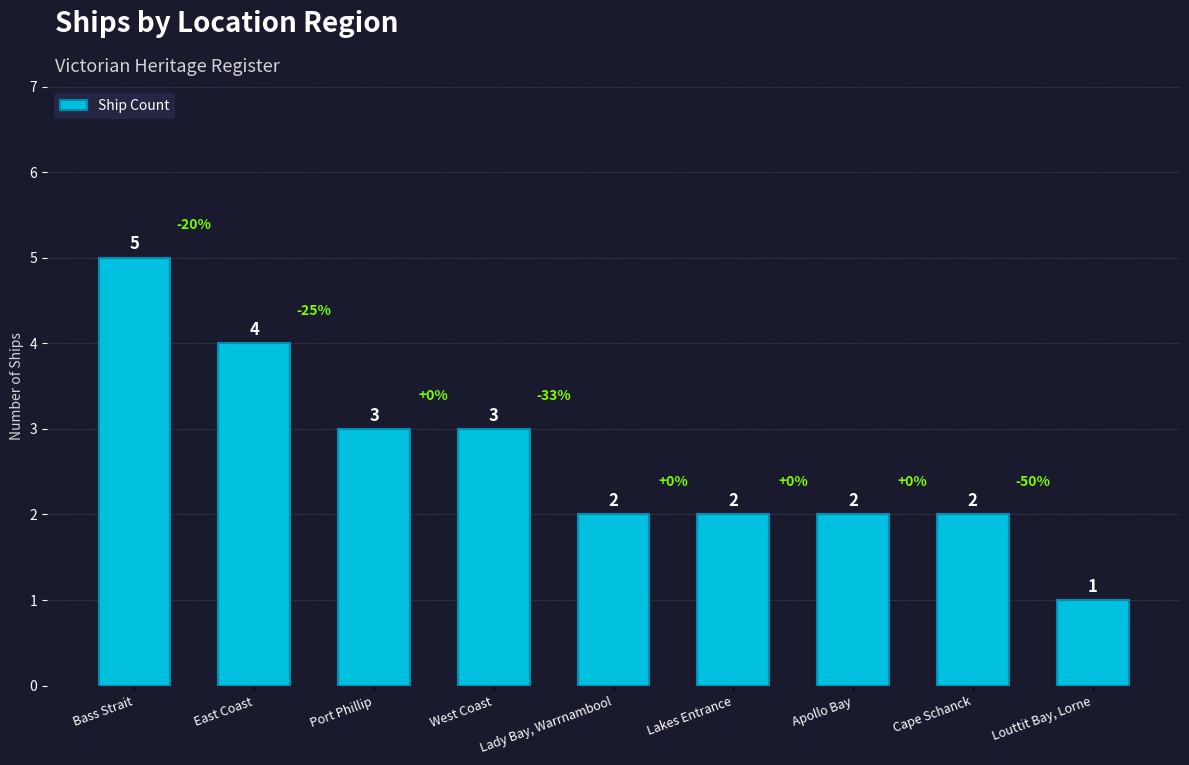

What is the maximum value shown in the chart?

5